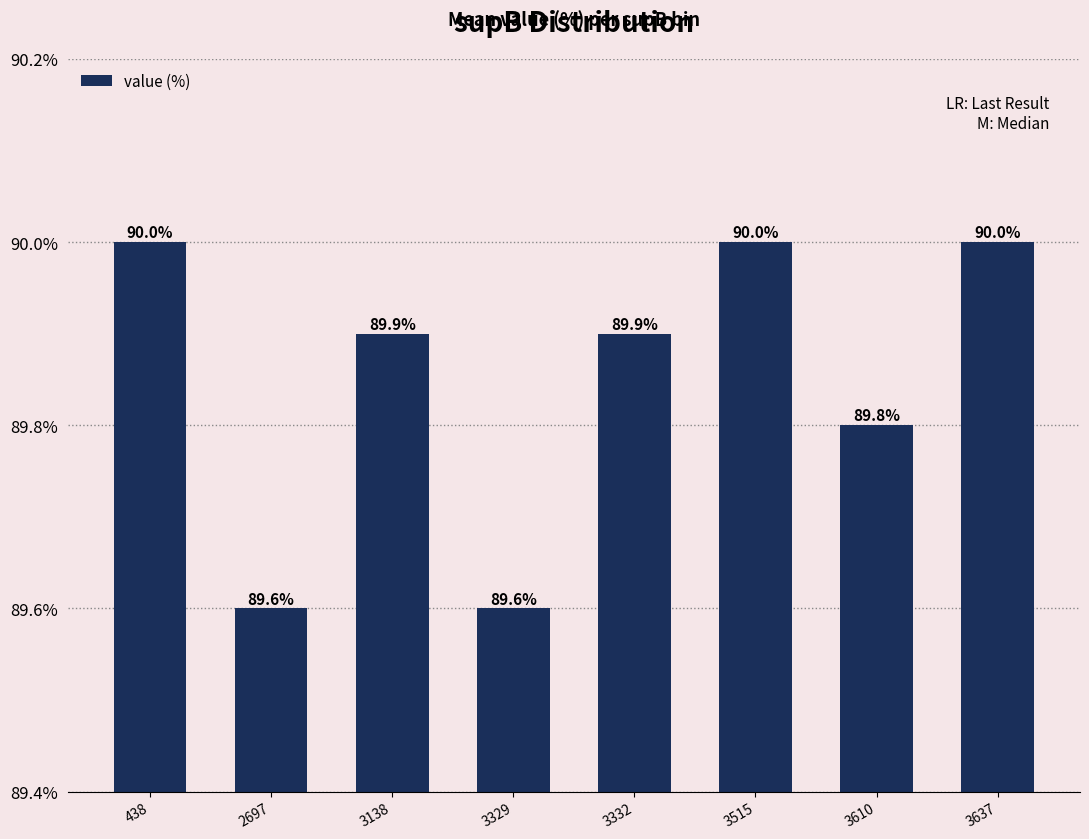

Read the value at 3138.

89.9